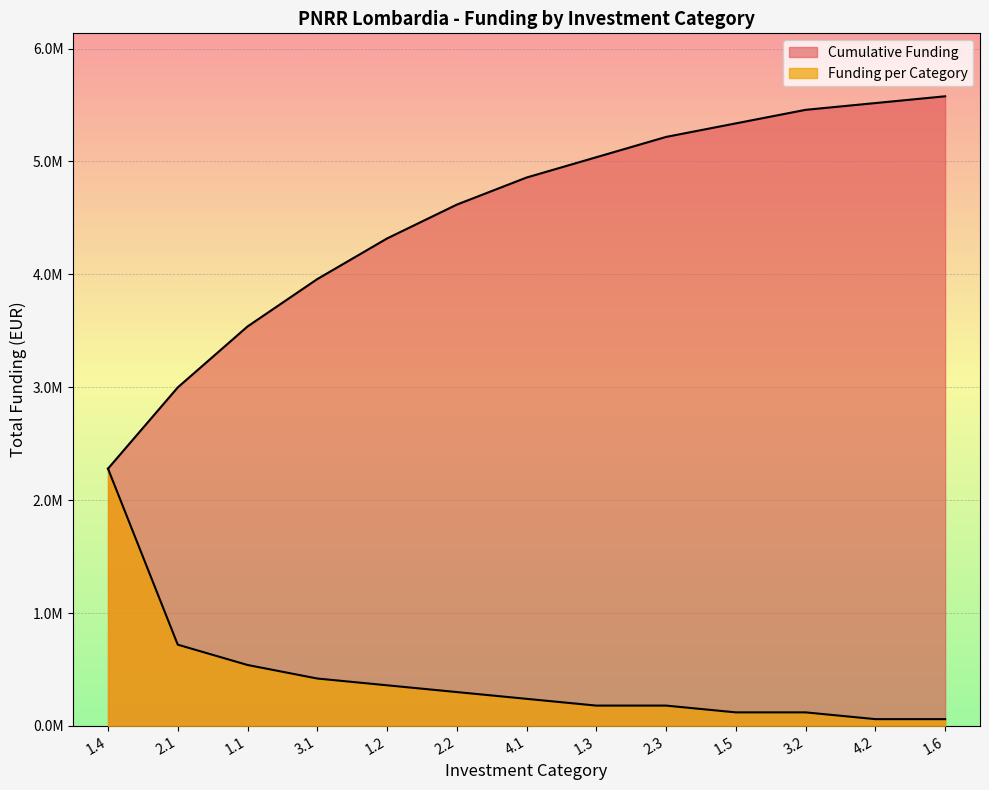

What is the average value of the Cumulative Funding (line) series?

4515901